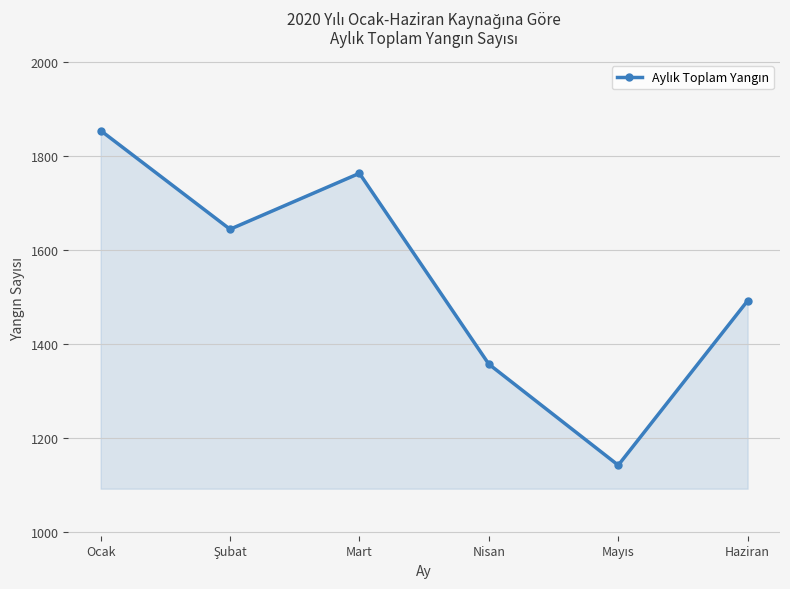

What is the sum of all values?

9252